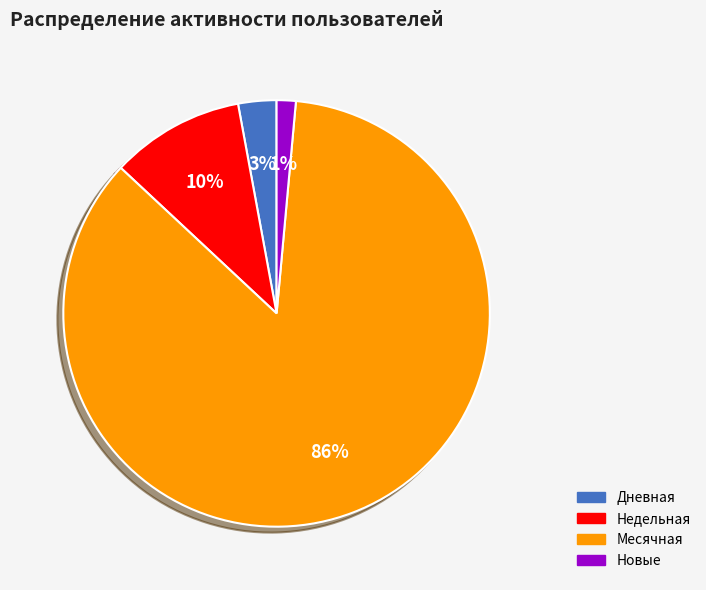

Rank the categories by value from lowest to highest.

Новые, Дневная, Недельная, Месячная